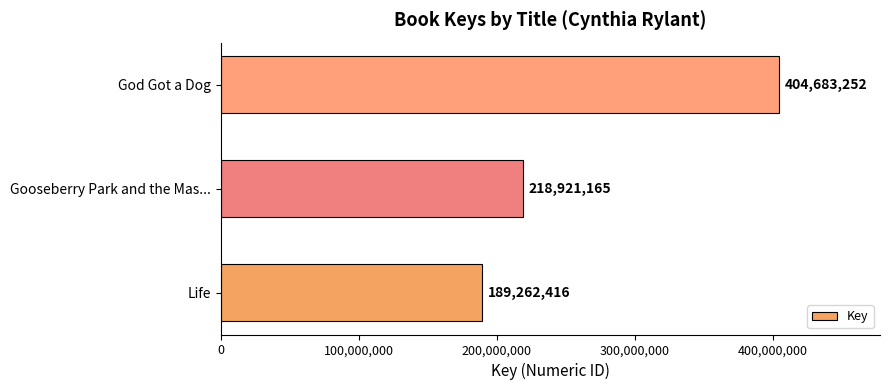

Reading bottom to top, what are all the values shown in this chart?

Life=189262416	Gooseberry Park and the Mas...=218921165	God Got a Dog=404683252